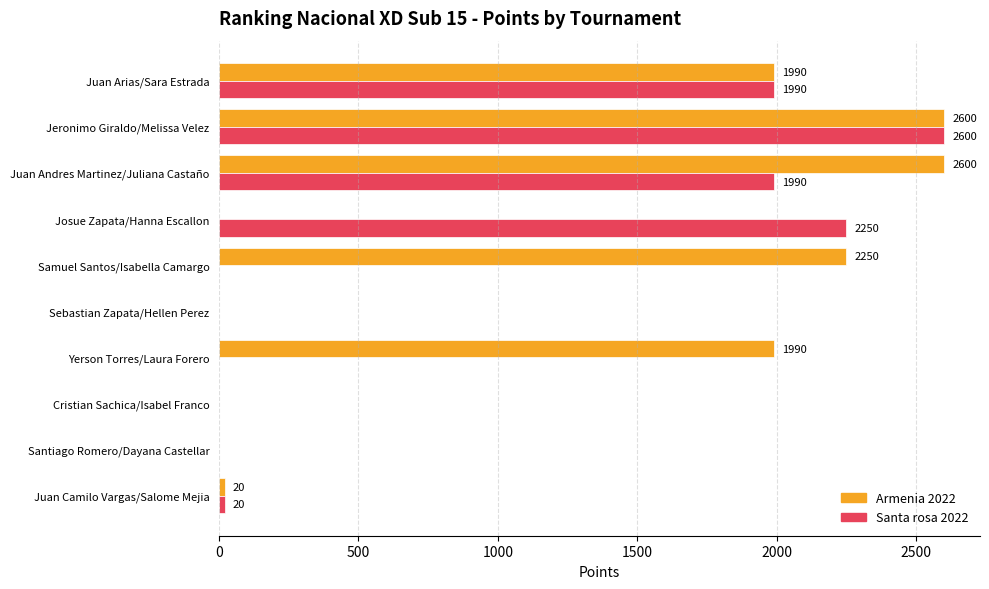

What value does the Armenia 2022 series have at Juan Andres Martinez/Juliana Castaño, to the nearest 10?

2600